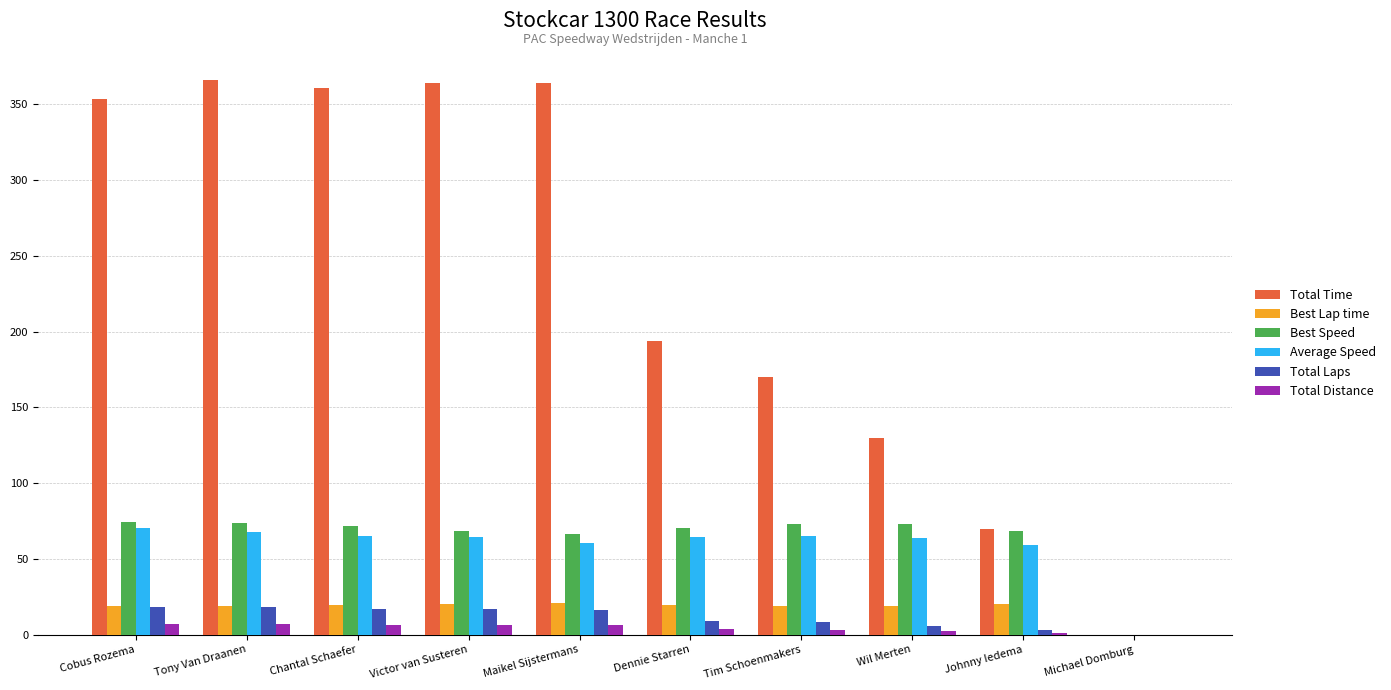

Which series has the largest total across all categories?

Total Time